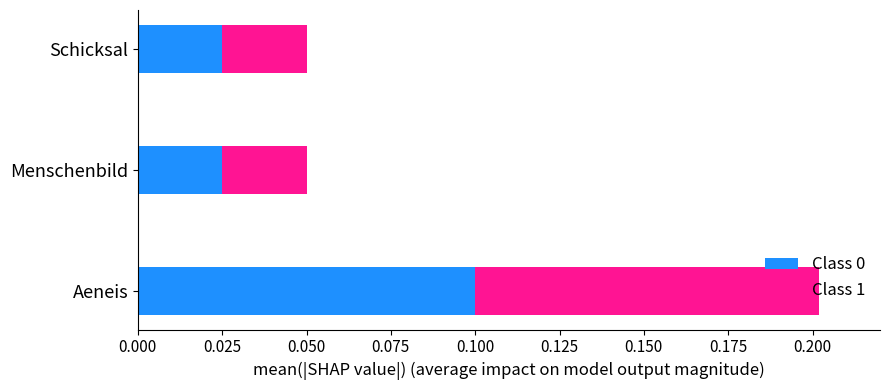

At which category is the sum across all series the highest?

Aeneis